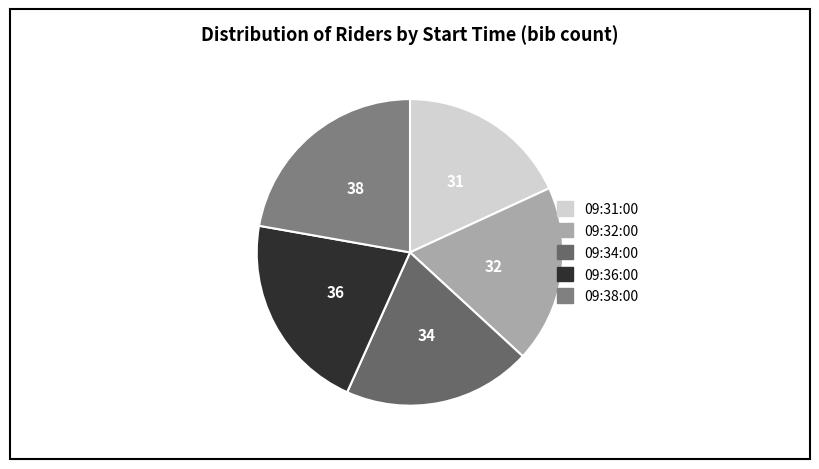

Count the number of slices in the pie.

5